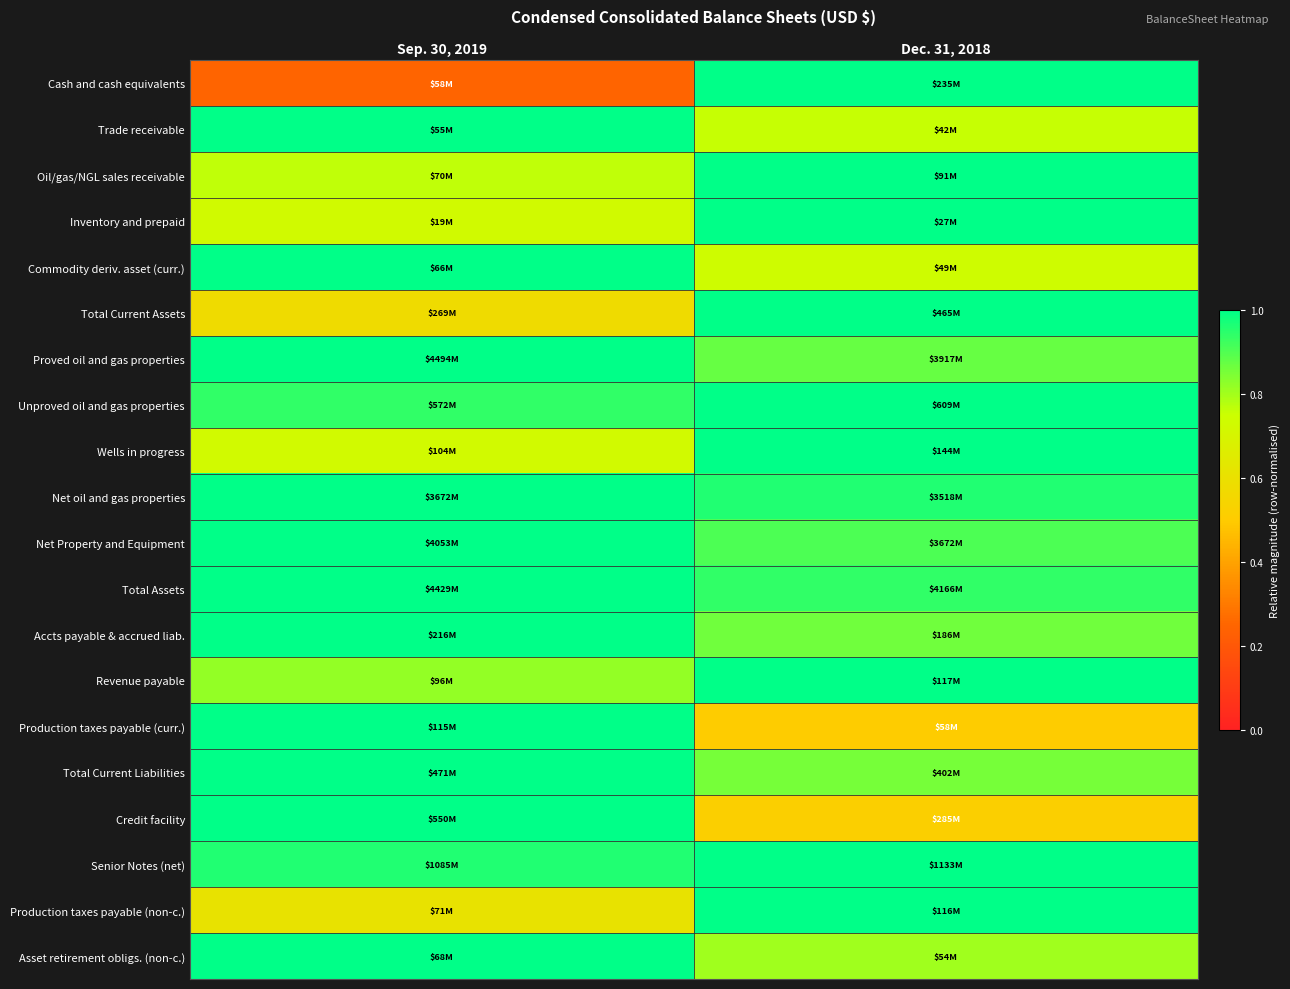

At which category is the sum across all series the highest?

Dec. 31, 2018